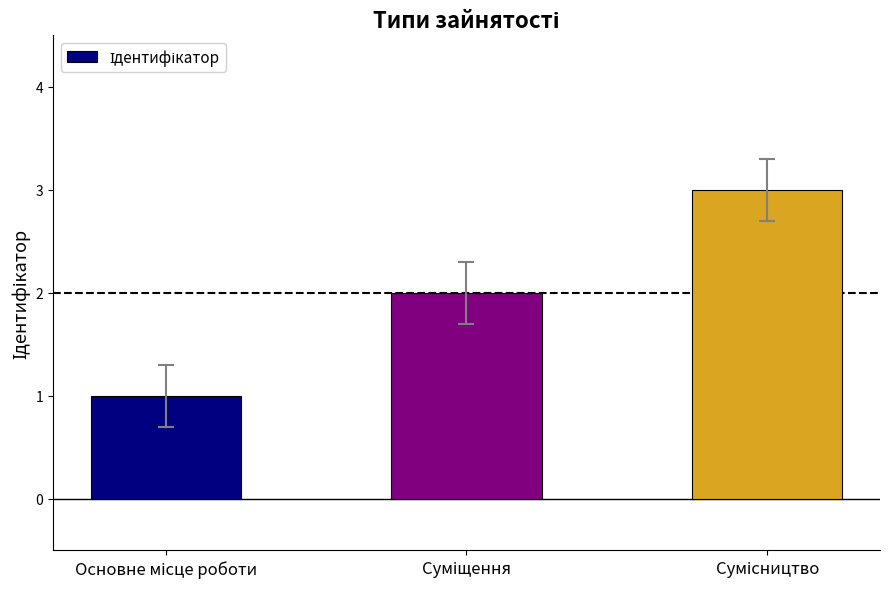

What is the greatest value displayed?

3